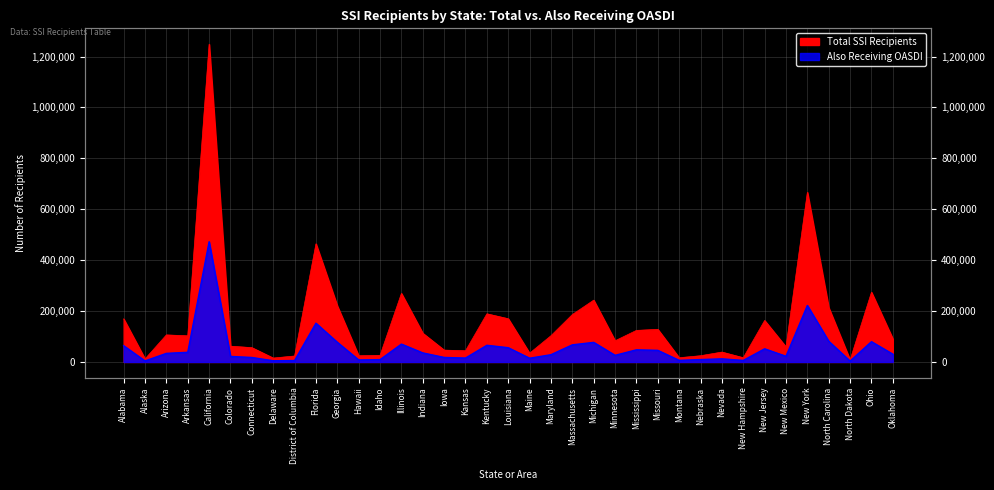

What is the label of the 11th point from the left?

Georgia